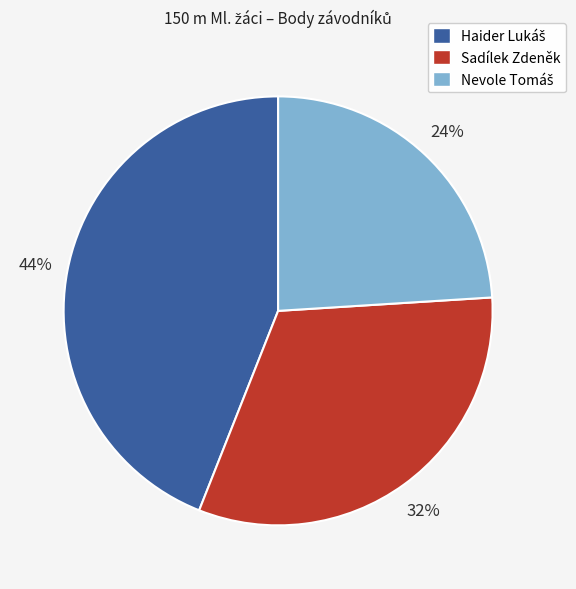

To the nearest percent, what is the difference between the largest and smallest slice percentages?

20%